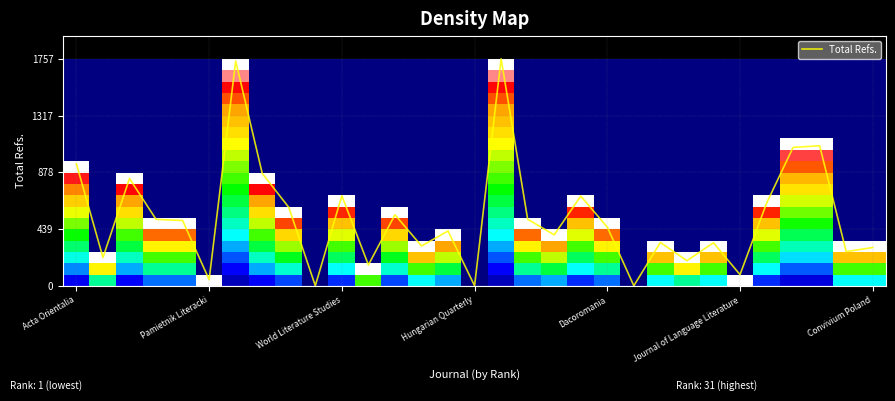

What is the approximate value of Total Refs. at Acta Orientalia?

943